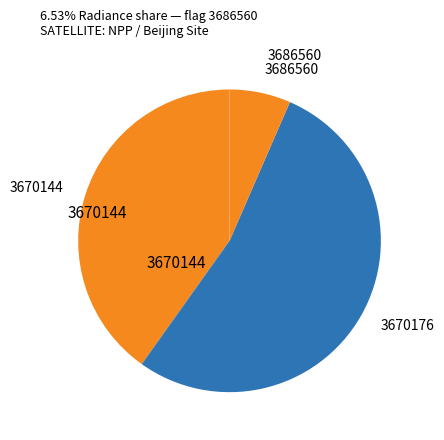

How many slices are in this pie chart?

3